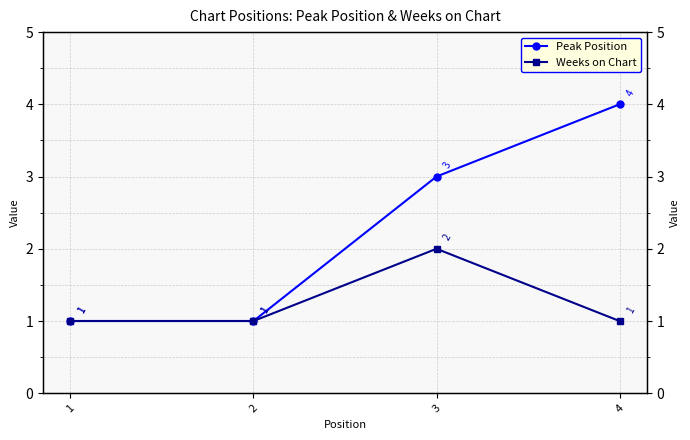

True or false: Weeks on Chart has more than 2 interior local peaks.

False